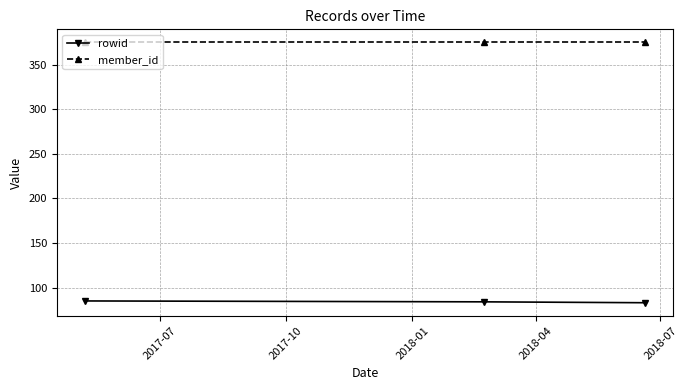

What is the minimum value shown in the chart?

83